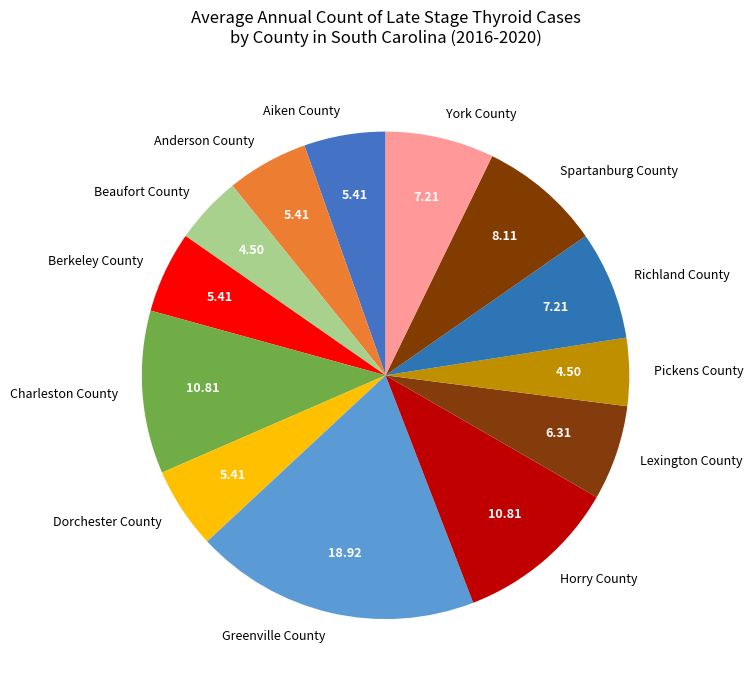

Does any single category account for the majority?

No